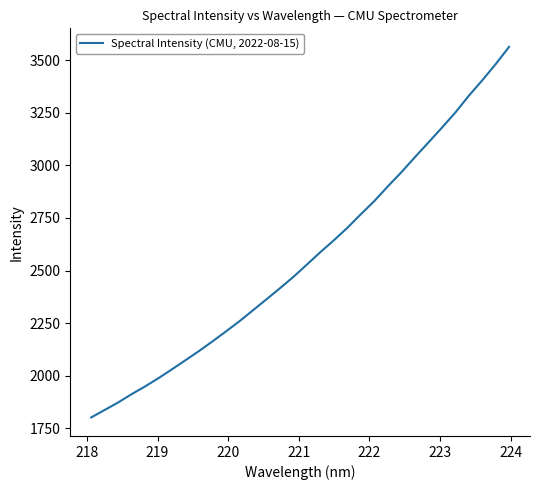

What is the maximum value shown in the chart?

3563.2